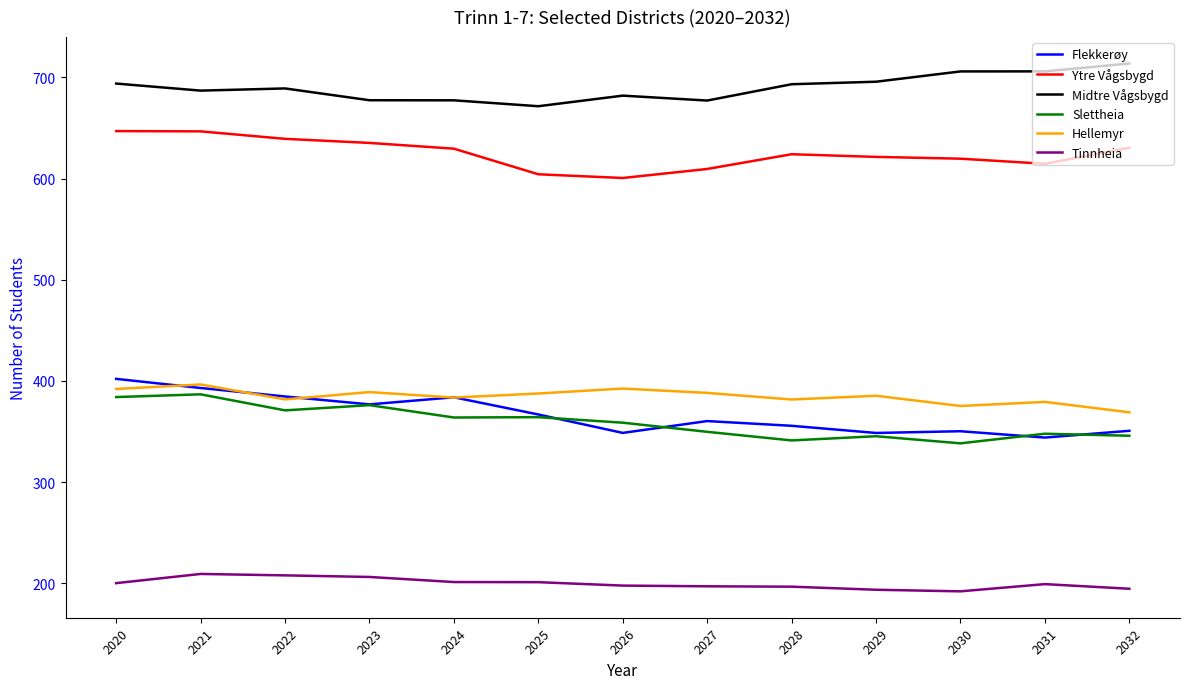

What is the spread (max minus min) of values at 2028?

496.8